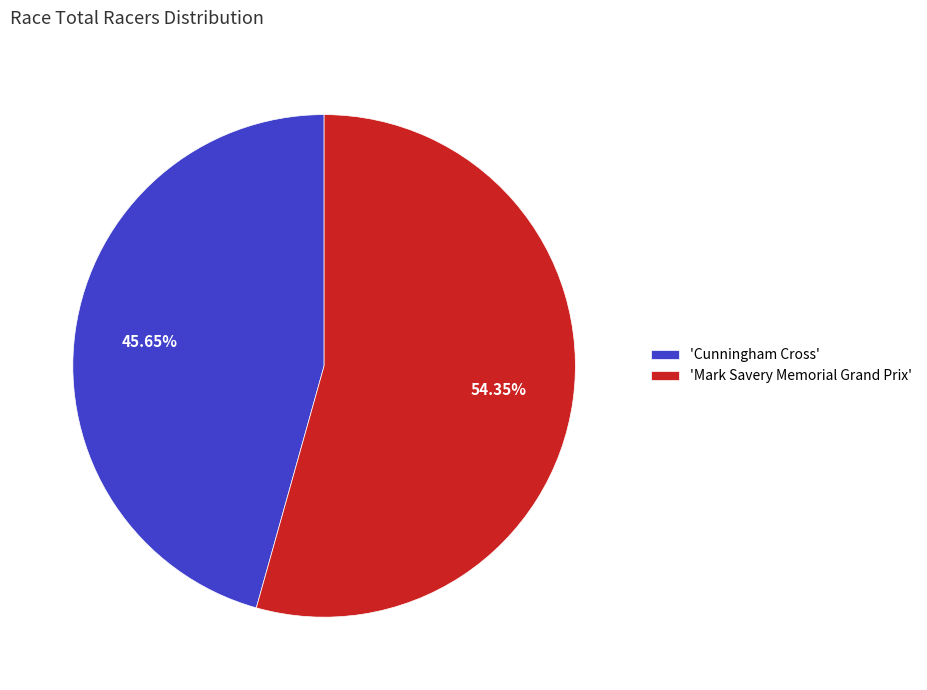

Does 'Cunningham Cross' account for over 50% of the chart?

No